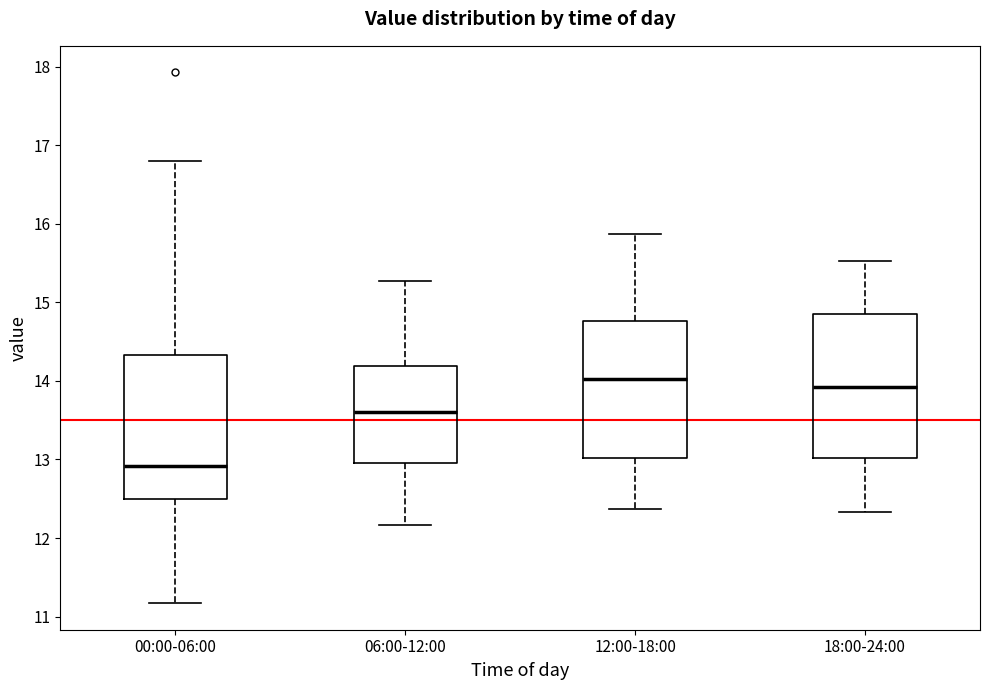

Reading left to right, transcribe this box plot: for each box, give where its median line is, the range the box spans, and where its two whiskers end, as read against the y-axis. The values are not printed on the chart, so give them approximately, as read against the axis.

00:00-06:00: median 12.9, box 12.5 to 14.3, whiskers 11.2 to 16.8
06:00-12:00: median 13.6, box 13.0 to 14.2, whiskers 12.2 to 15.3
12:00-18:00: median 14.0, box 13.0 to 14.8, whiskers 12.4 to 15.9
18:00-24:00: median 13.9, box 13.0 to 14.9, whiskers 12.3 to 15.5